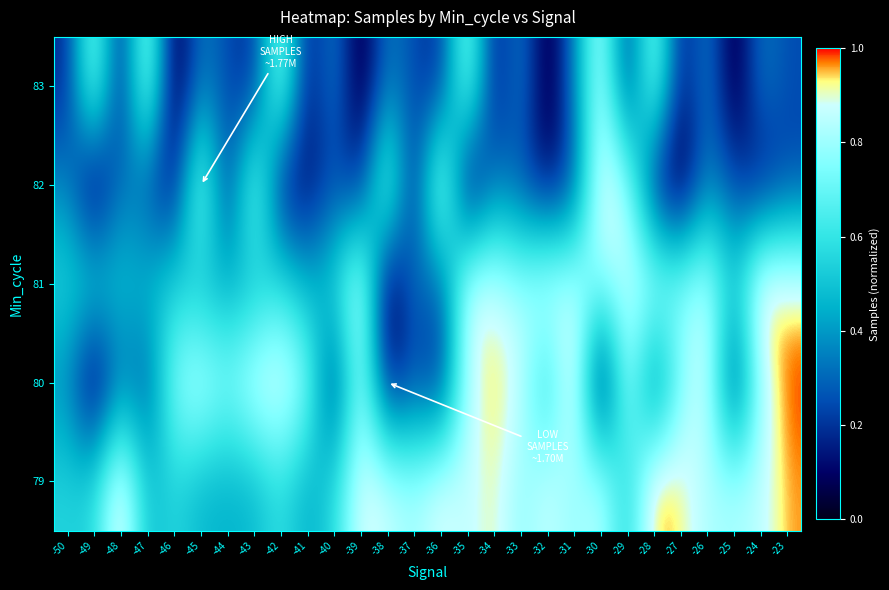

What is the spread (max minus min) of values at -34?

0.8